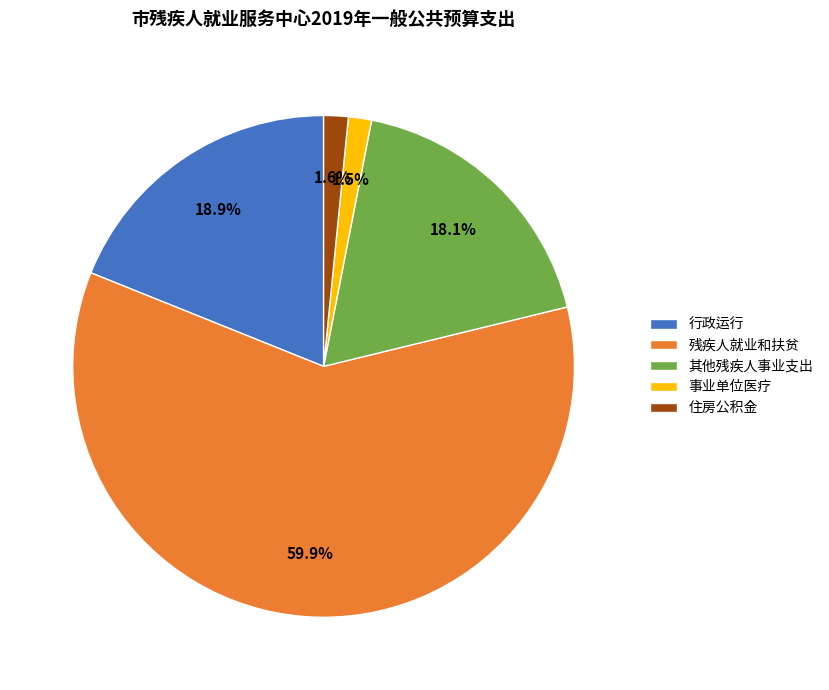

What is the majority slice?

残疾人就业和扶贫